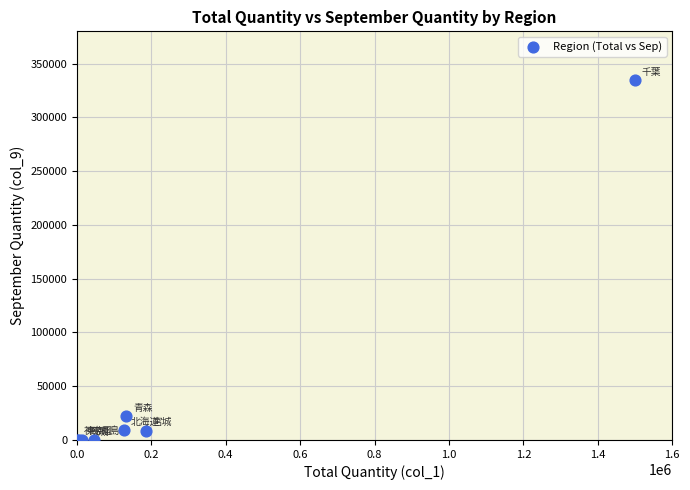

What Y value in the scatter plot is closest to 167183?

21838